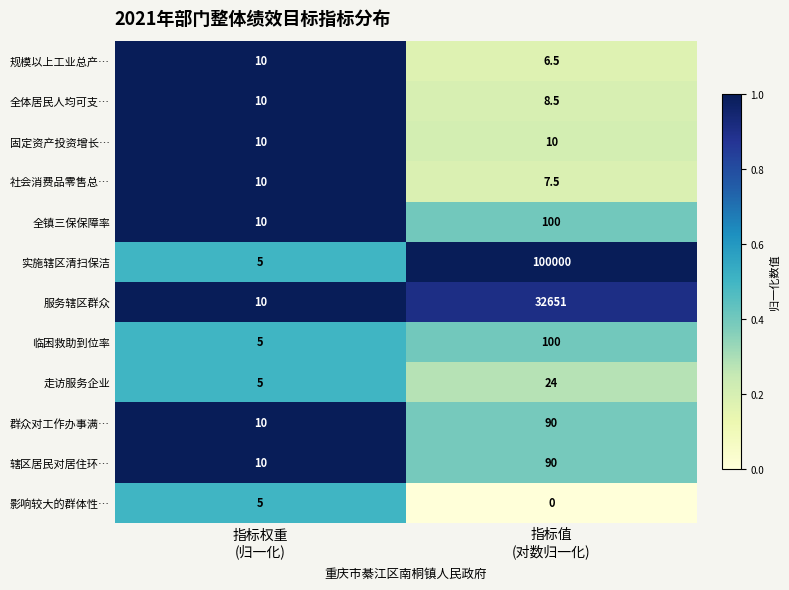

Which series has the largest total across all categories?

实施辖区清扫保洁